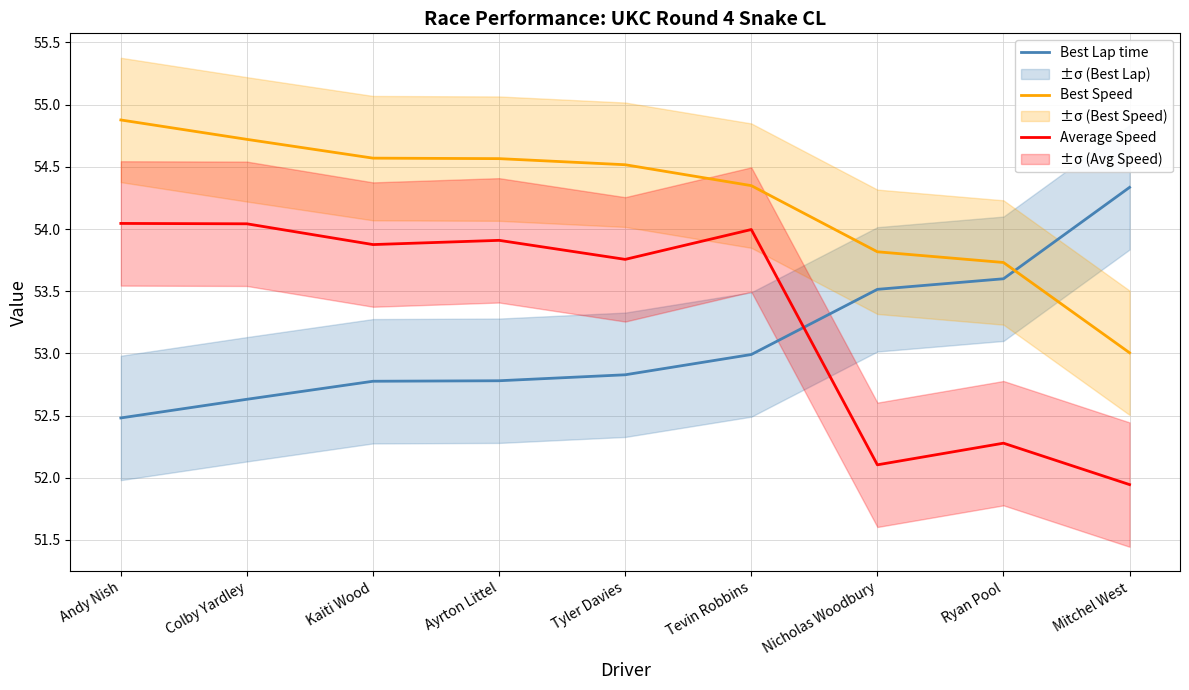

Which series changed the most between Ayrton Littel and Nicholas Woodbury?

Average Speed